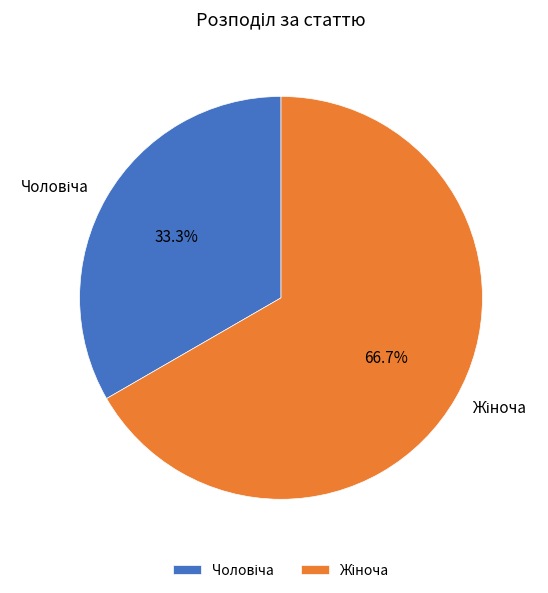

Count the number of slices in the pie.

2